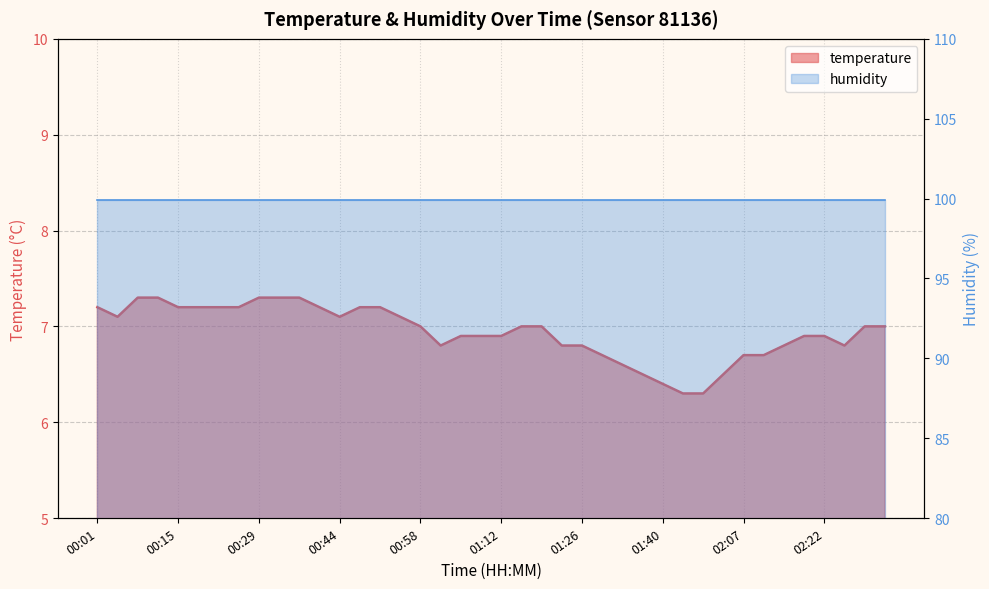

The chart shows a value of 9.8 at 00:08. True or false?

False